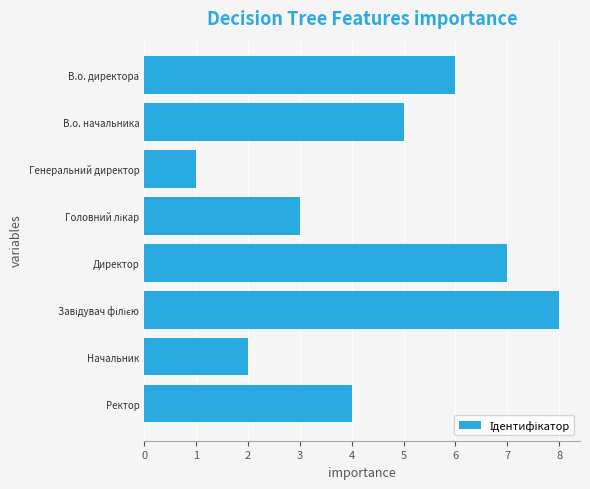

True or false: the data shows 2 at Начальник.

True